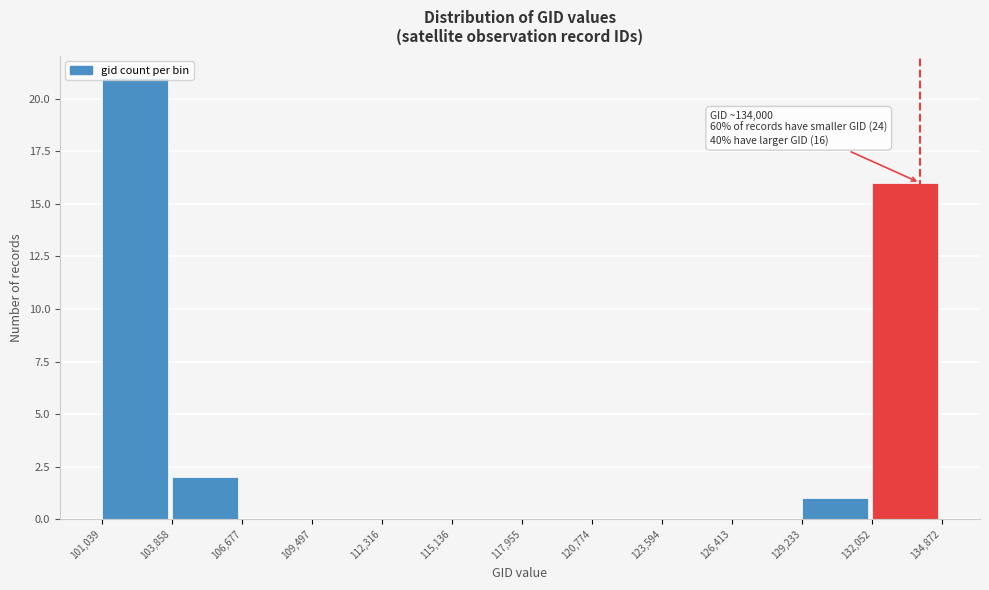

Which range on the x-axis has the tallest bar?

101,039 to 103,858